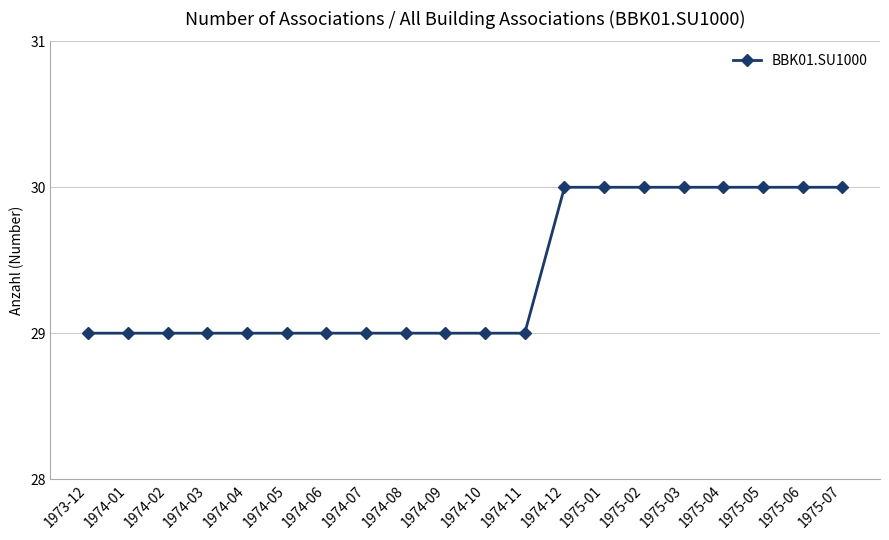

Which has a higher value, 1975-05 or 1974-02?

1975-05